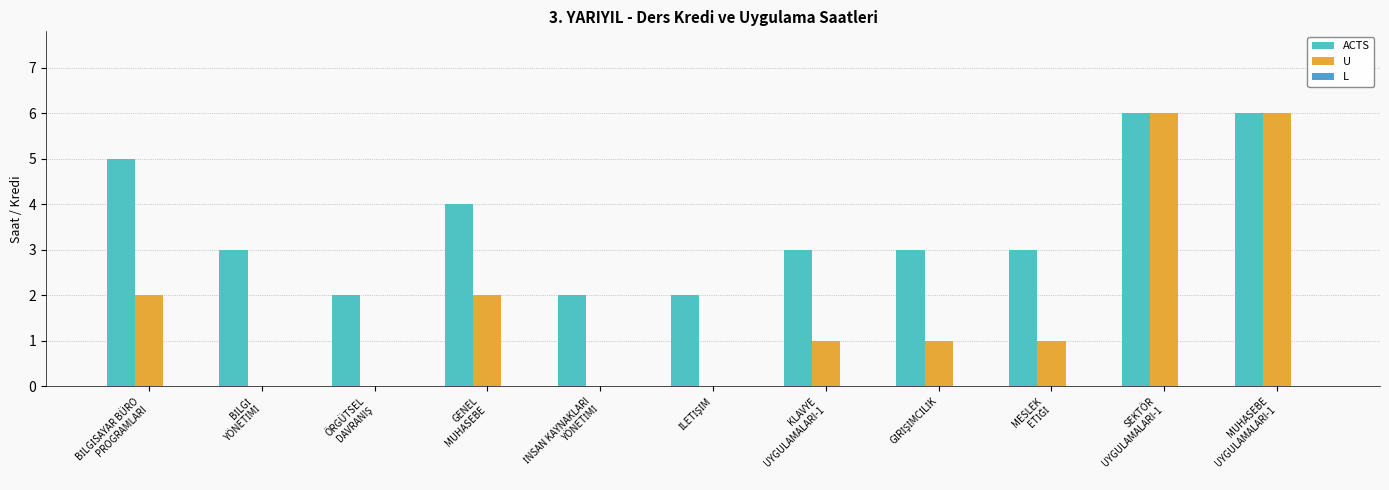

What is the label of the 5th bar from the left?

İNSAN KAYNAKLARI
YÖNETİMİ